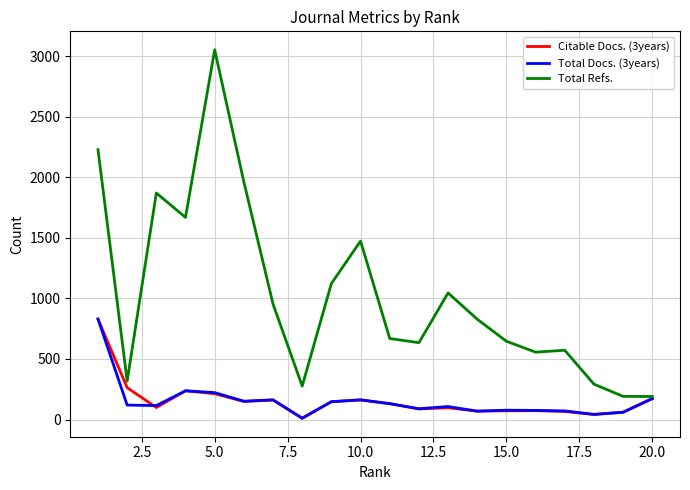

How many values in the Total Refs. series are below 828?

10